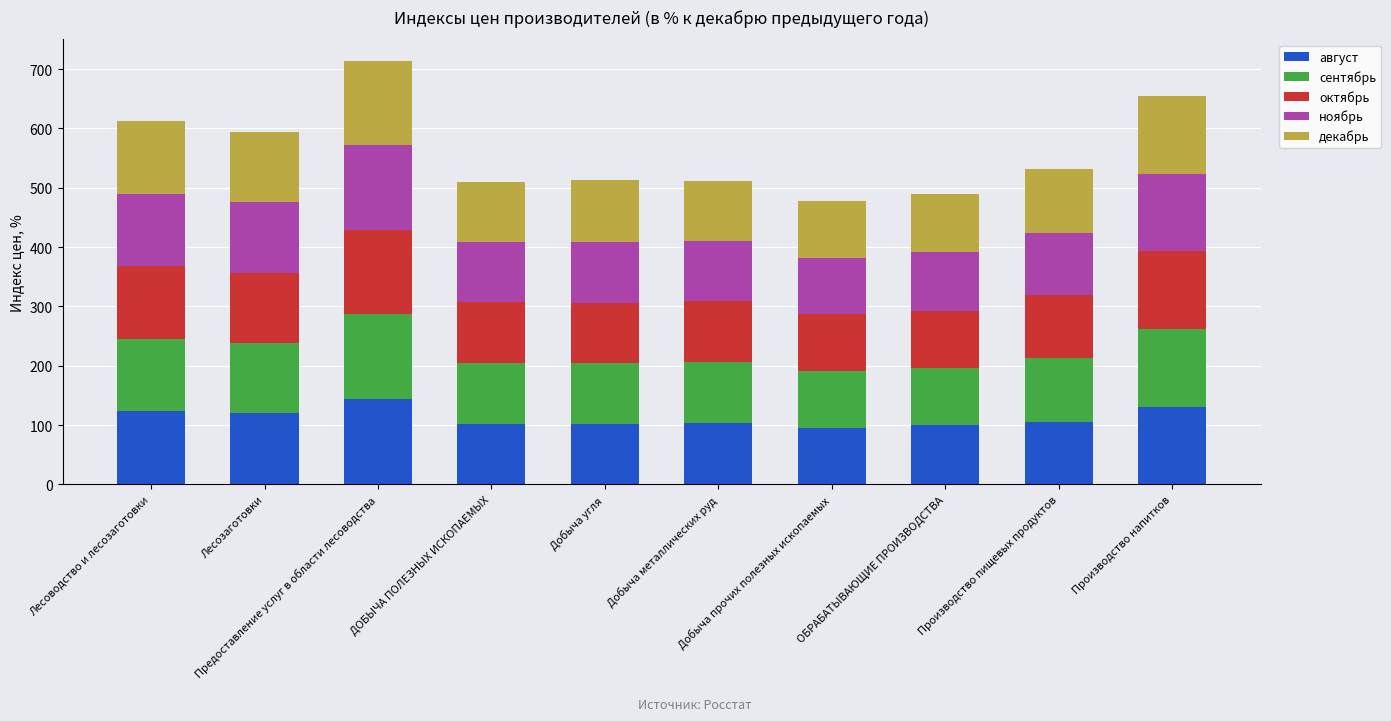

What is the highest value of the август series?

143.4